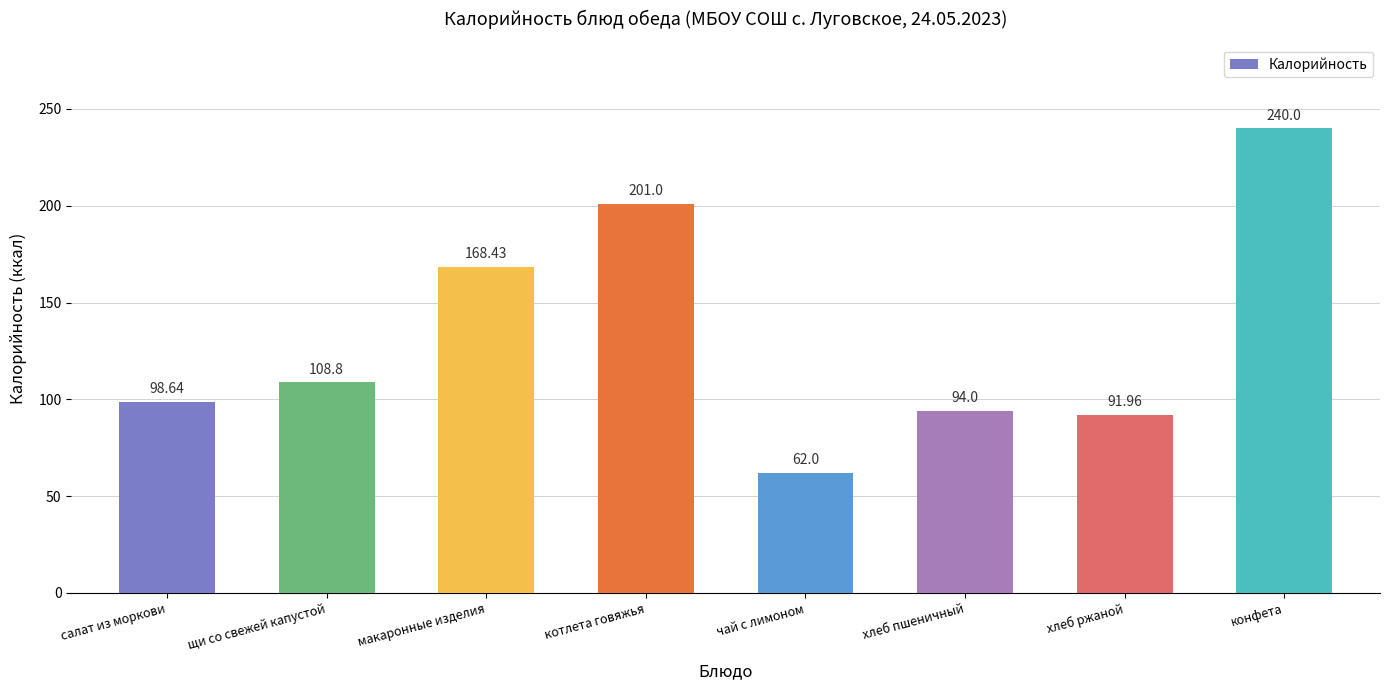

The value at макаронные изделия is 244.6. True or false?

False